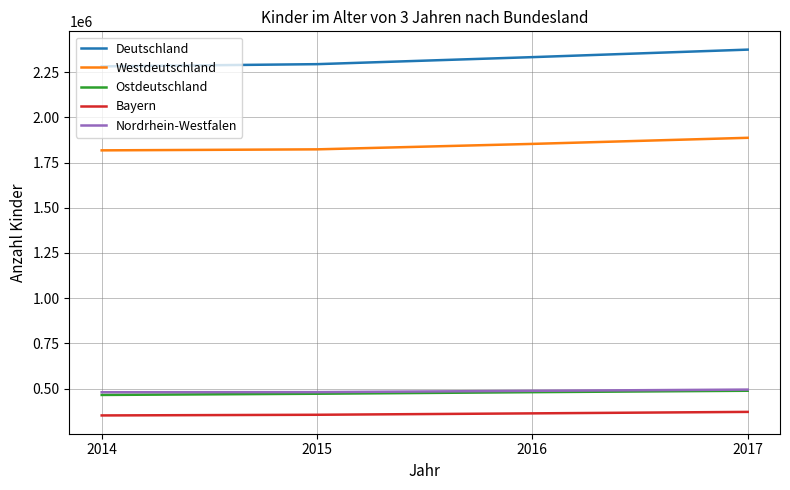

How many lines are shown in the chart?

5